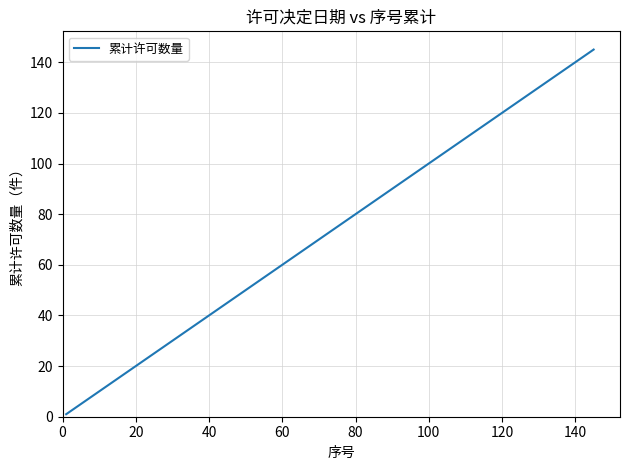

True or false: the data has more than 1 interior local peaks.

False